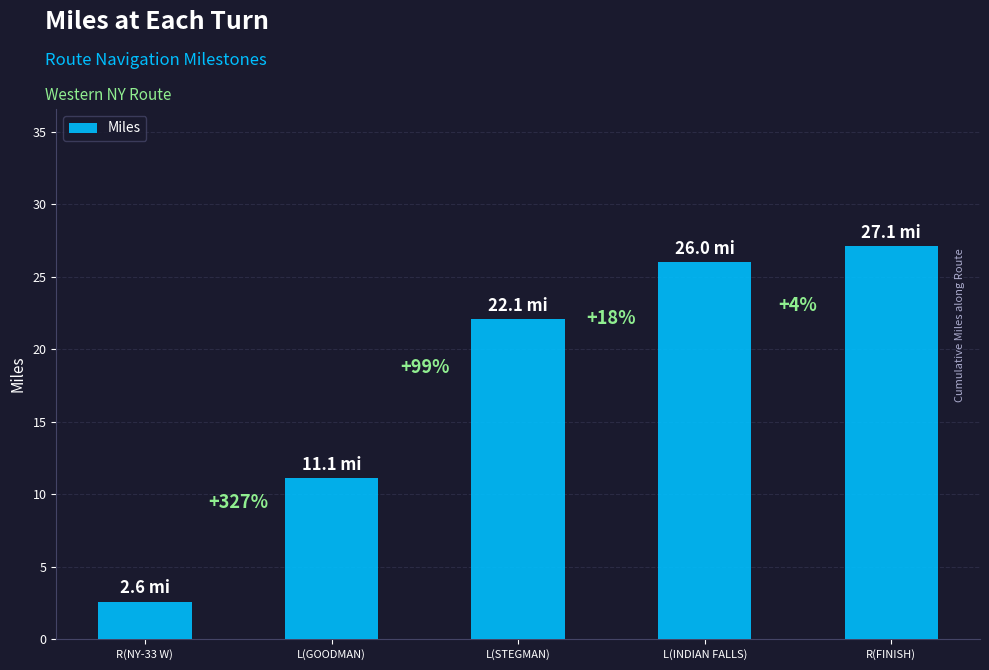

Between L(INDIAN FALLS) and R(NY-33 W), which is larger?

L(INDIAN FALLS)